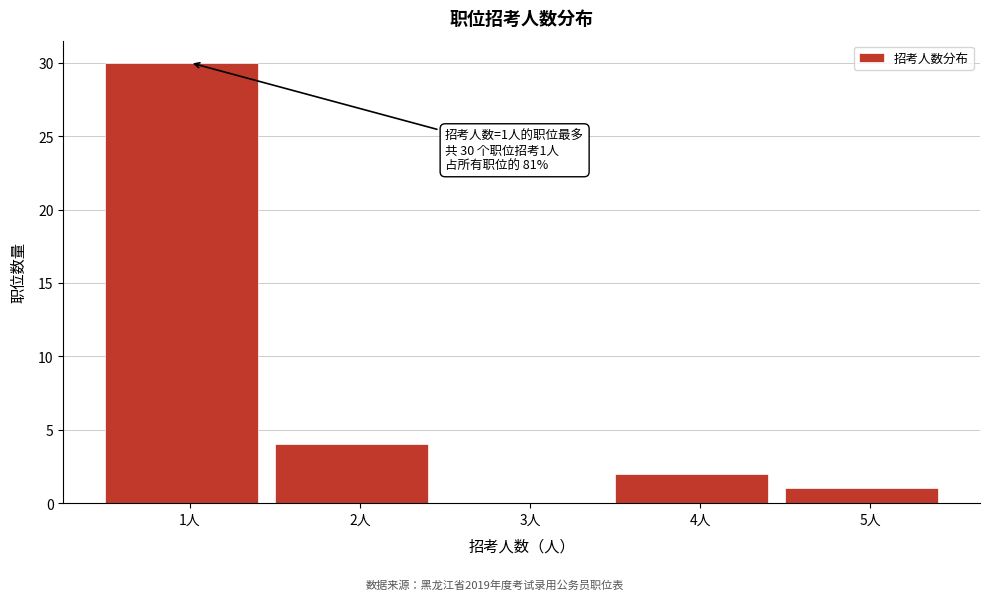

Which range on the x-axis has the tallest bar?

0.5 to 1.5